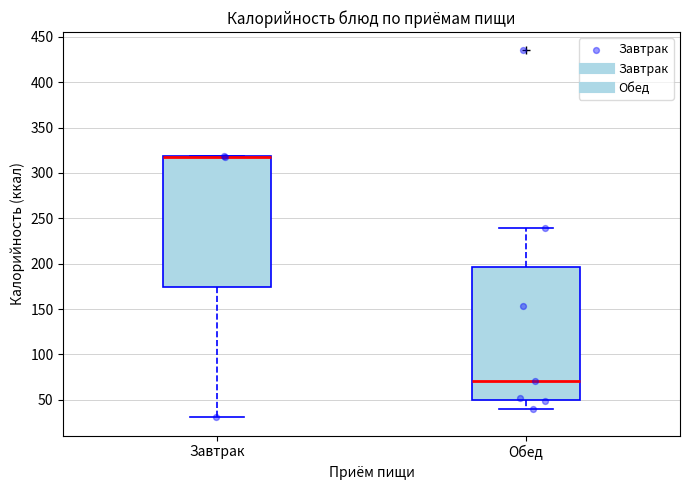

Where does the lower whisker of the box for Завтрак end on the y-axis? The values are not printed on the chart, so give them approximately, as read against the axis.

30